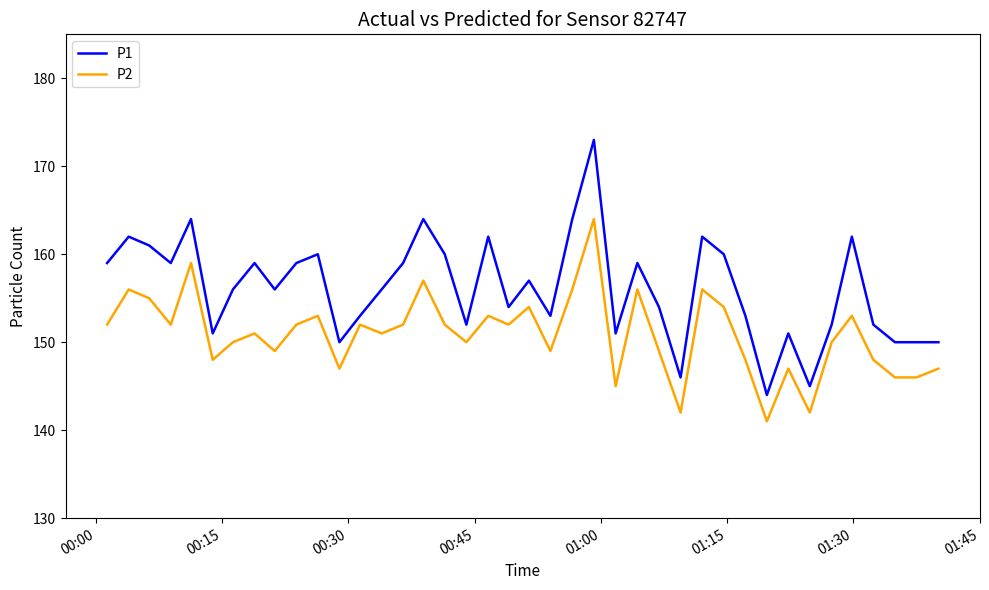

Which series has the largest range (max minus min)?

P1